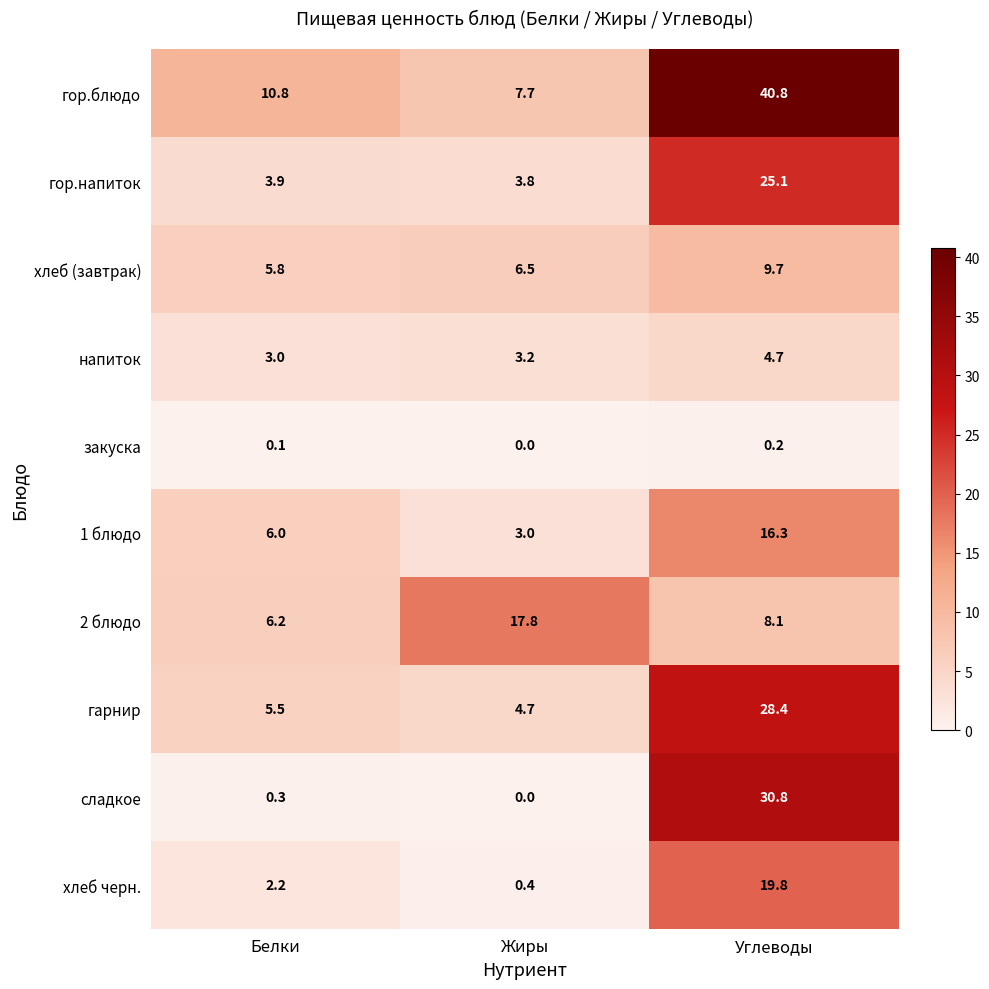

Reading left to right, list all the values displayed in this chart.

гор.блюдо: Белки=10.8	Жиры=7.7	Углеводы=40.8
гор.напиток: Белки=3.9	Жиры=3.8	Углеводы=25.1
хлеб (завтрак): Белки=5.8	Жиры=6.5	Углеводы=9.7
напиток: Белки=3.0	Жиры=3.2	Углеводы=4.7
закуска: Белки=0.1	Жиры=0.0	Углеводы=0.2
1 блюдо: Белки=6.0	Жиры=3.0	Углеводы=16.3
2 блюдо: Белки=6.2	Жиры=17.8	Углеводы=8.1
гарнир: Белки=5.5	Жиры=4.7	Углеводы=28.4
сладкое: Белки=0.3	Жиры=0.0	Углеводы=30.8
хлеб черн.: Белки=2.2	Жиры=0.4	Углеводы=19.8